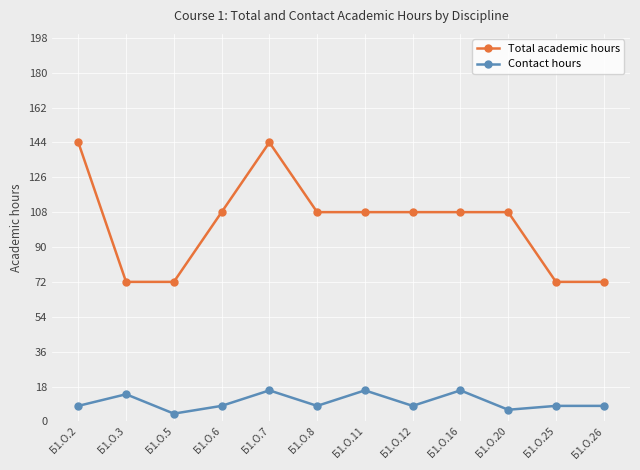

What is the value of the Contact hours point at the 10th from the left?

6